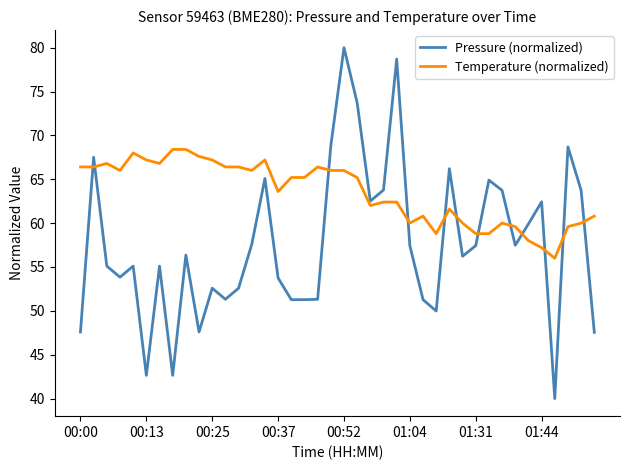

True or false: Temperature (normalized) and Pressure (normalized) intersect in this chart.

True